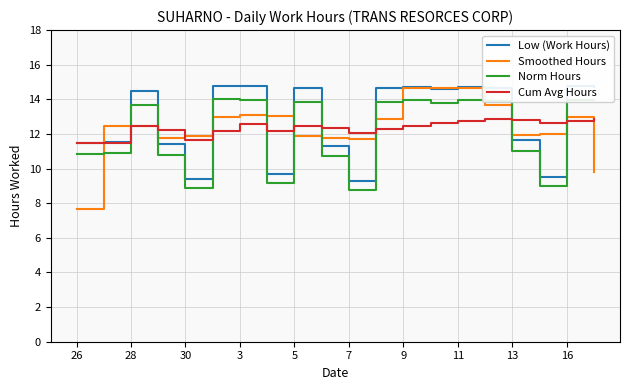

After their last crossing, which series has the higher values: Cum Avg Hours or Norm Hours?

Norm Hours